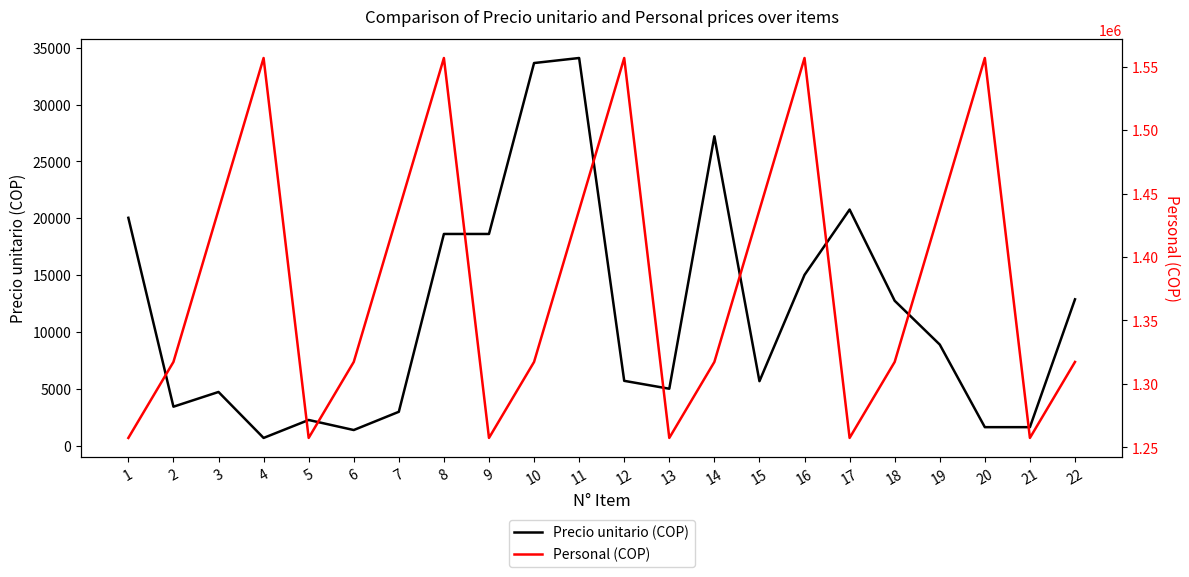

What is the sum of all Precio unitario (COP) values?

257782.1